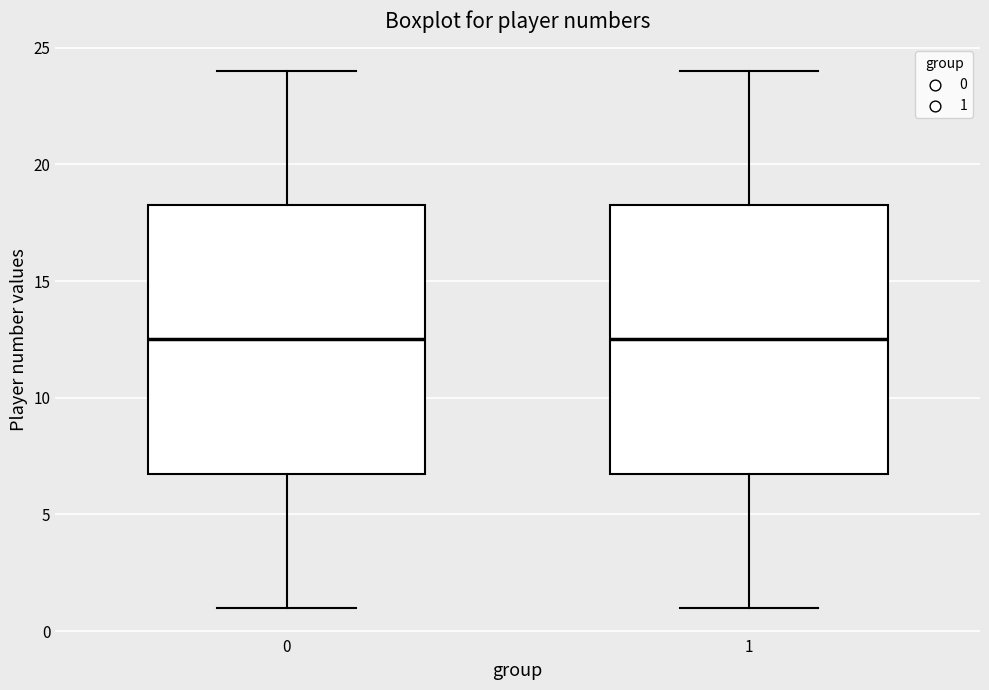

Where does the lower whisker of the box at x = 1 end on the y-axis? The values are not printed on the chart, so give them approximately, as read against the axis.

1.0